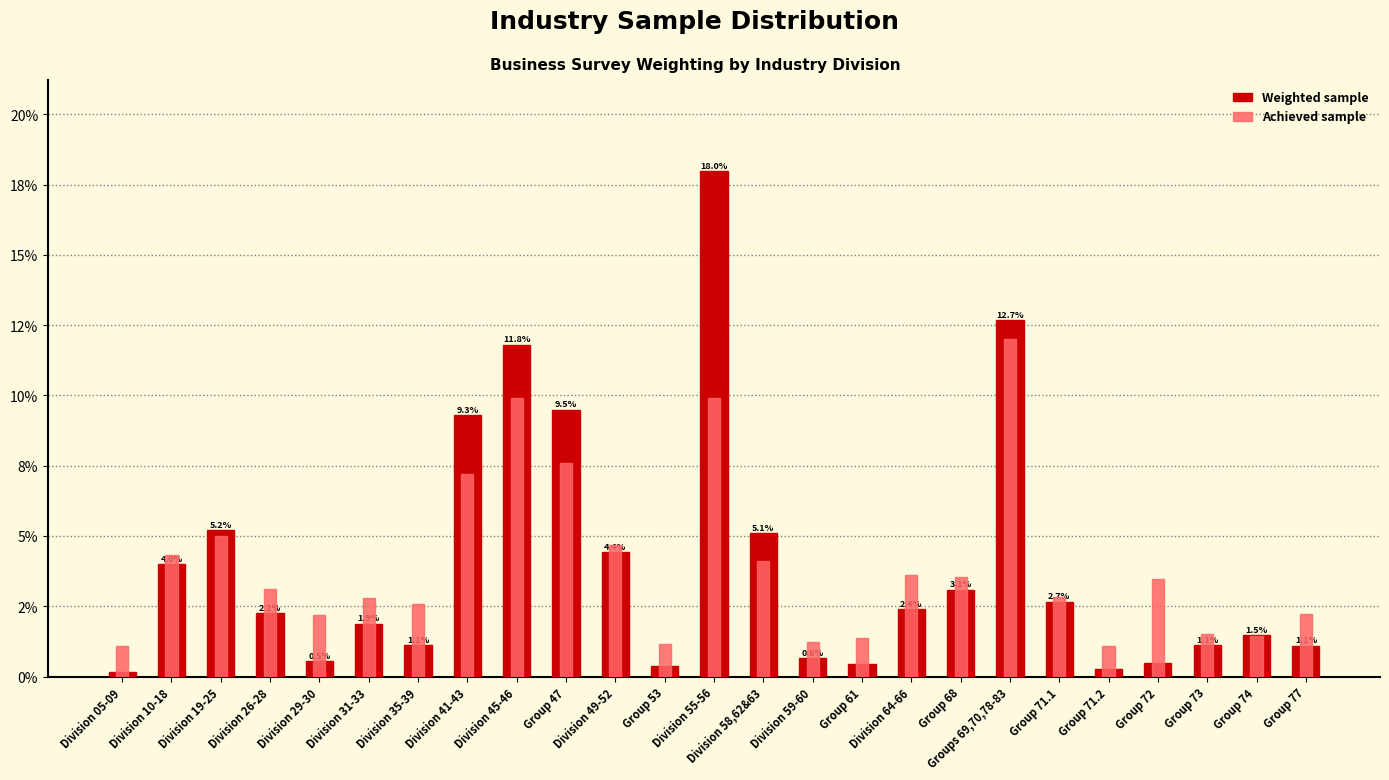

List the series in order of their peak value, lowest first.

Achieved sample, Weighted sample